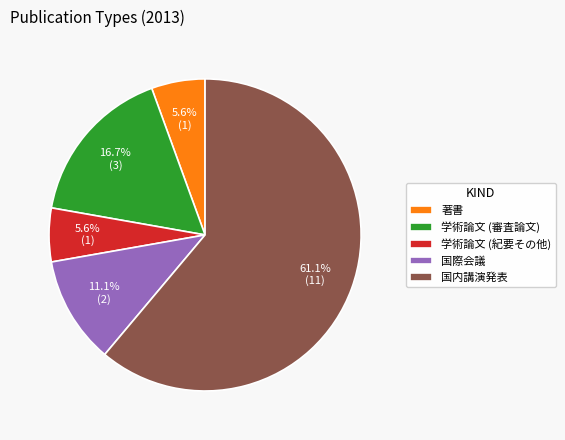

What percentage is the 国内講演発表 slice, to the nearest percent?

61%